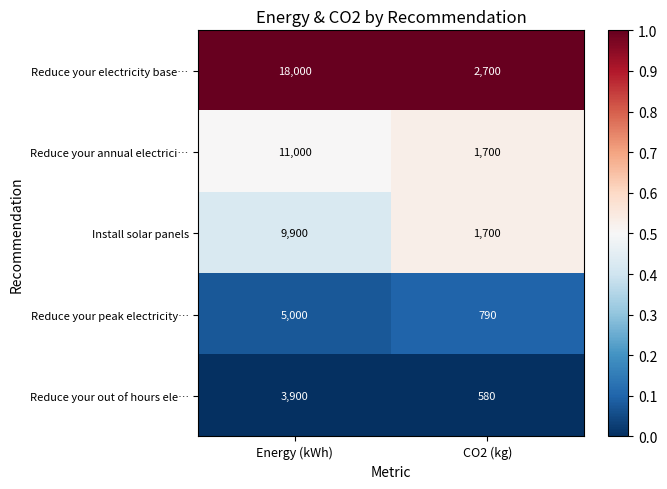

At which category is the sum across all series the highest?

Energy (kWh)